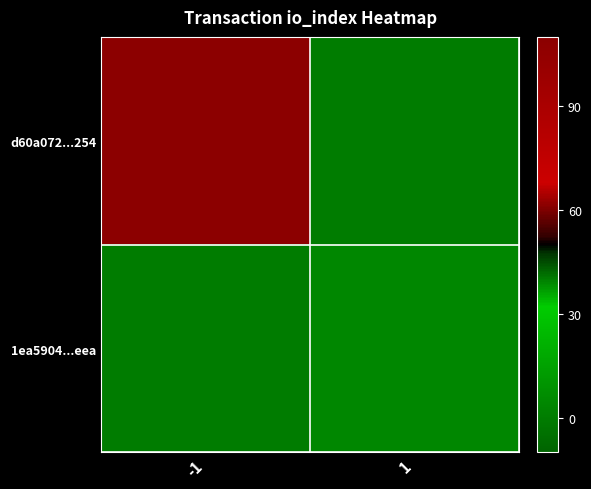

How many distinct data groups are displayed?

2